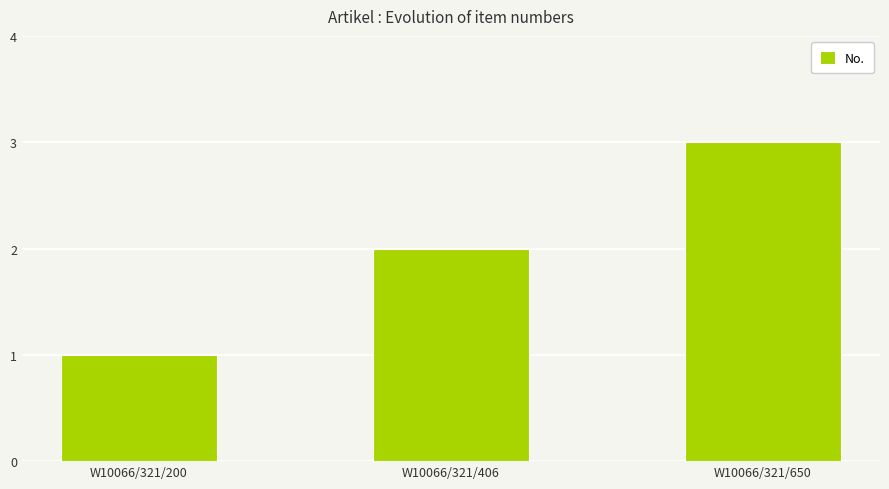

What is the difference between the values at W10066/321/406 and W10066/321/200?

1